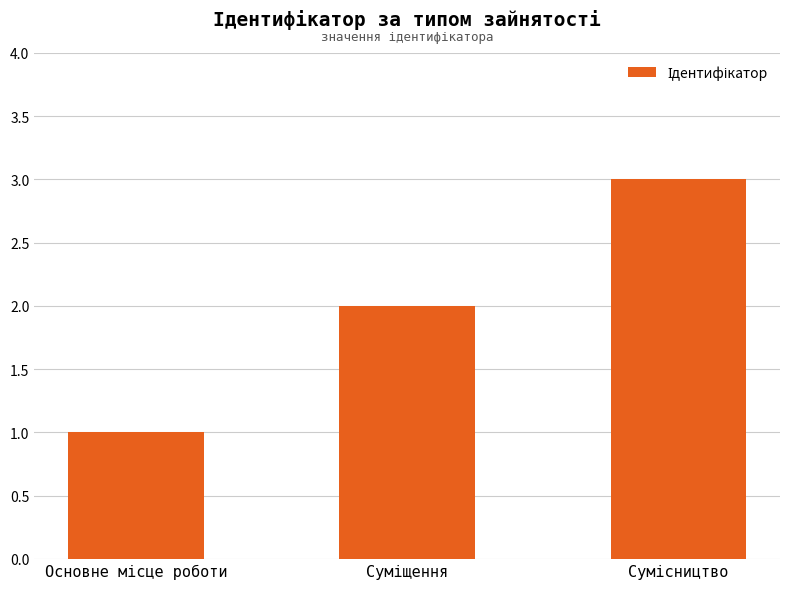

What is the sum of all values?

6